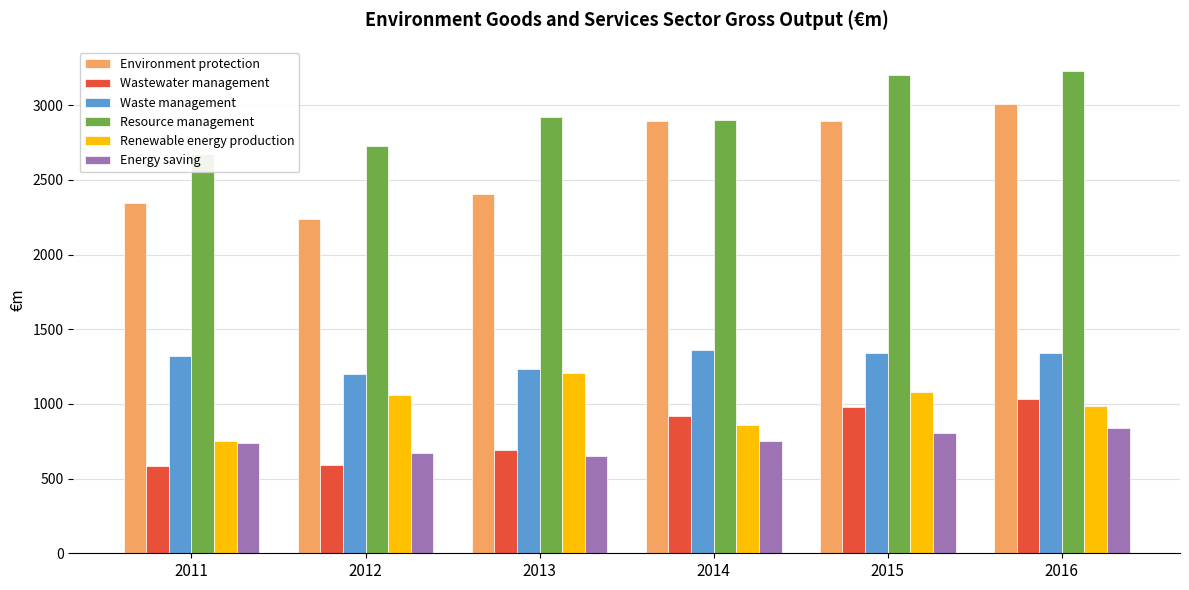

What is the difference between the Energy saving values at 2016 and 2014?

89.6